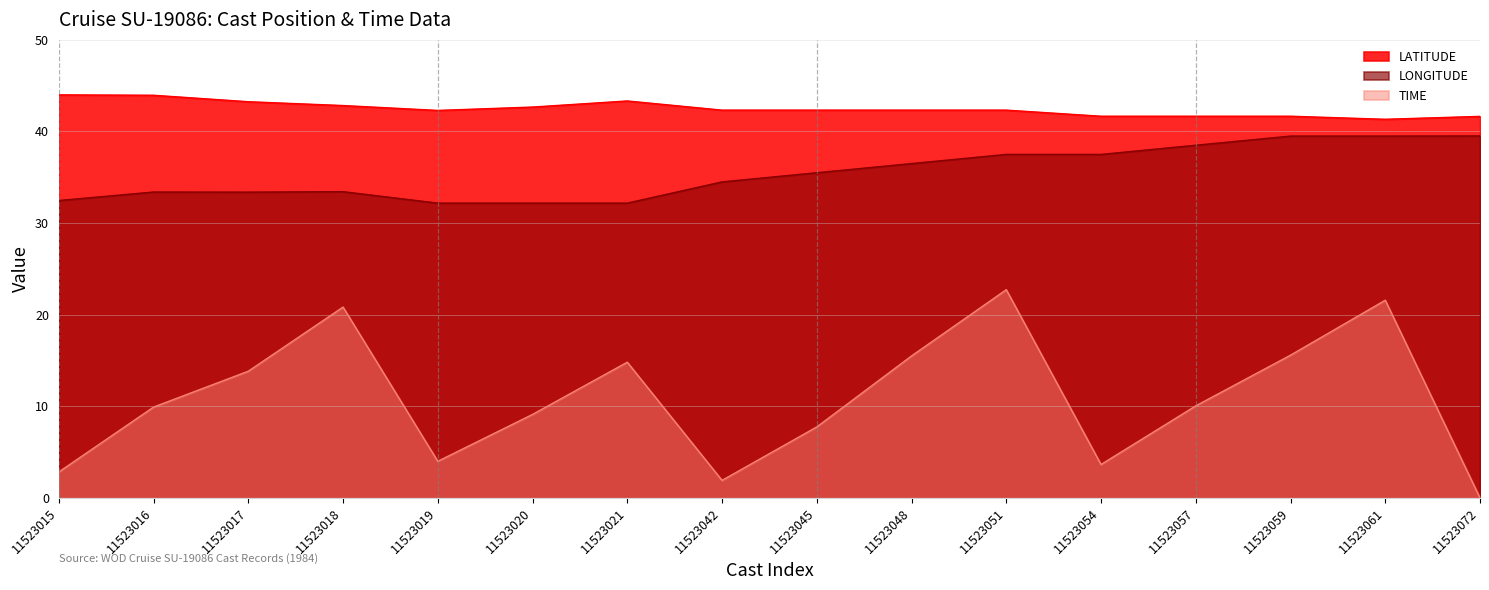

At which category does LONGITUDE reach its first local peak?

11523016